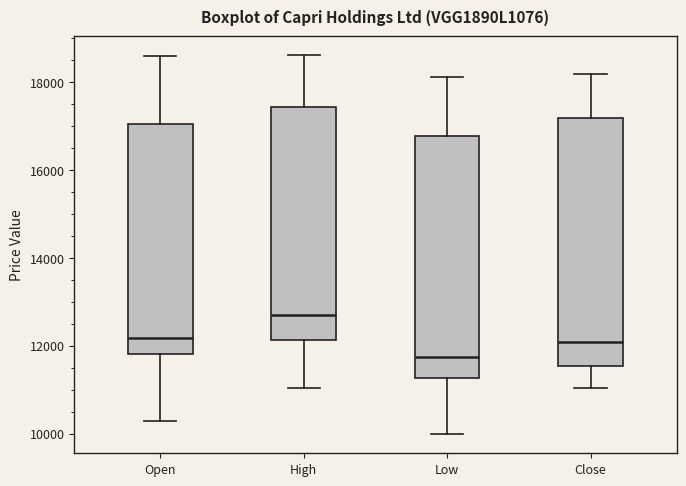

Which box's median line is the highest?

High